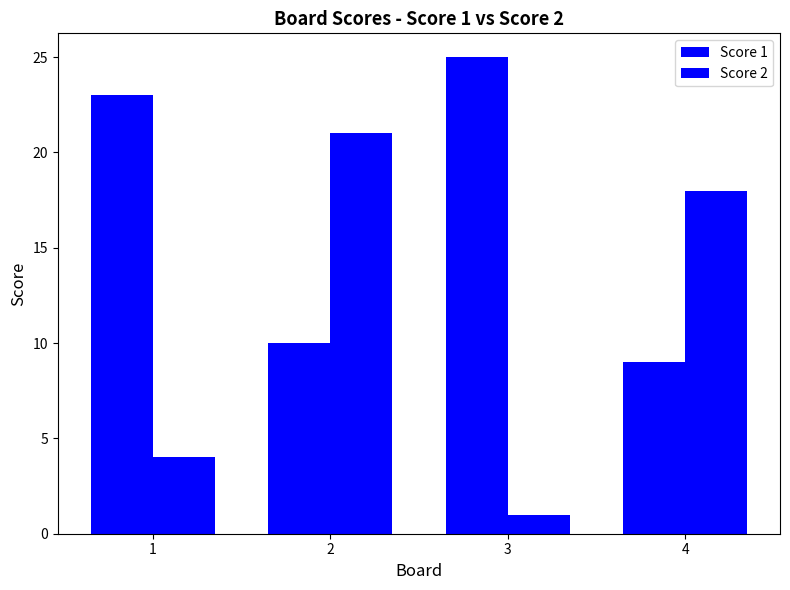

Count the number of data series in this chart.

2